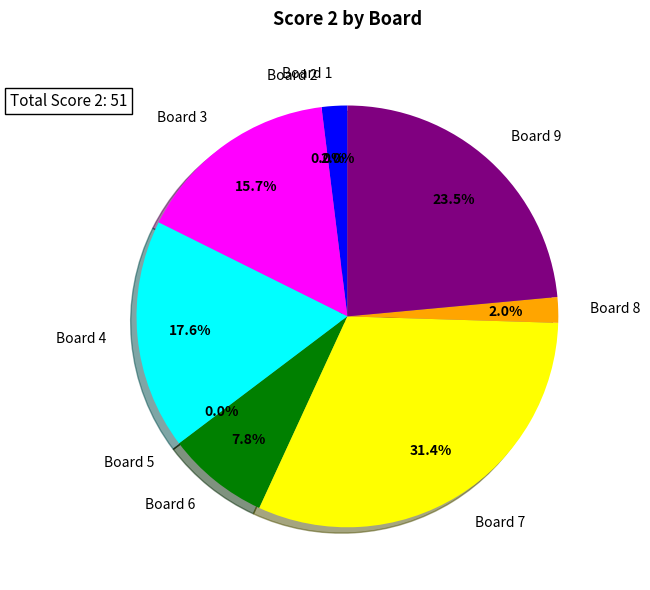

The 4 slice represents 18% of the pie. True or false?

True